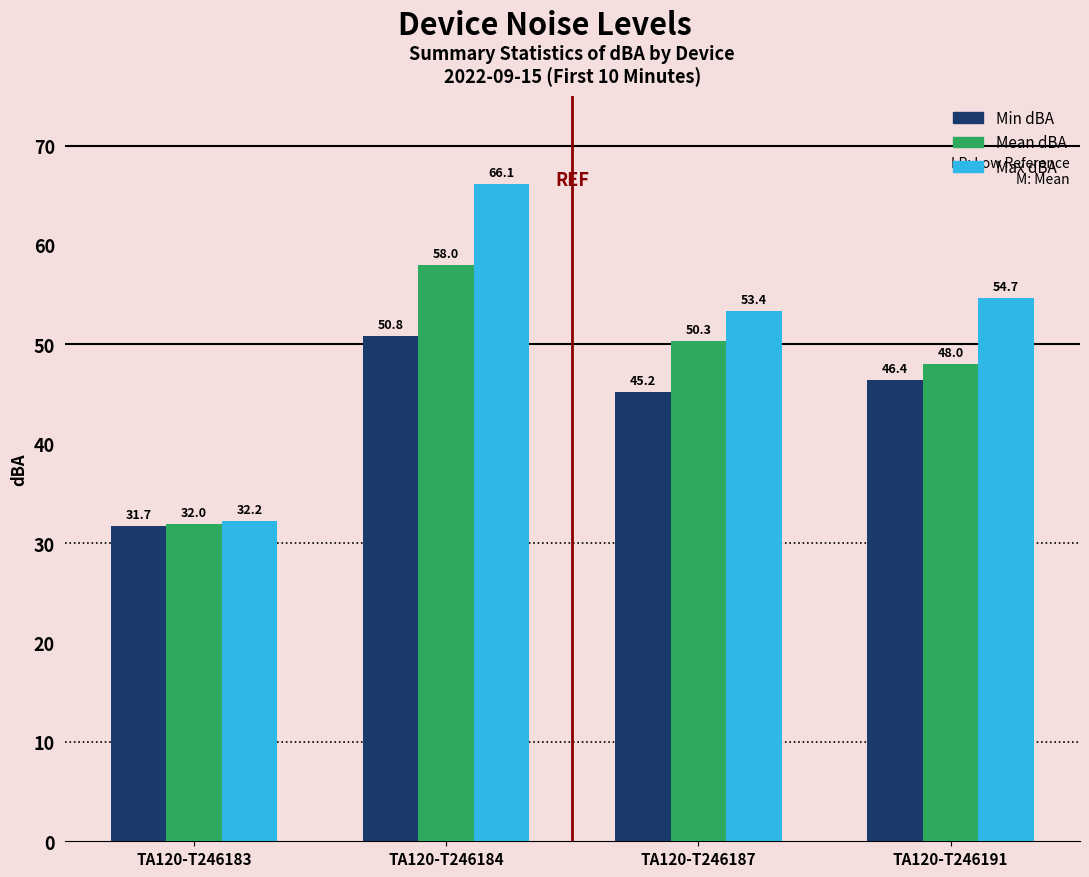

List the labels in order of Mean dBA value, smallest first.

TA120-T246183, TA120-T246191, TA120-T246187, TA120-T246184